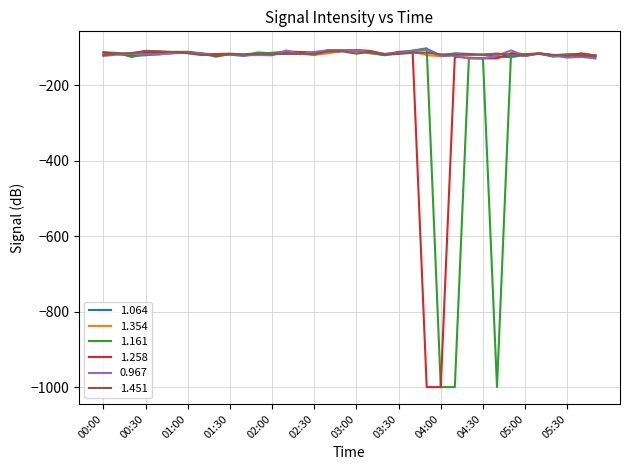

What is the highest value of the 0.967 series?

-106.2